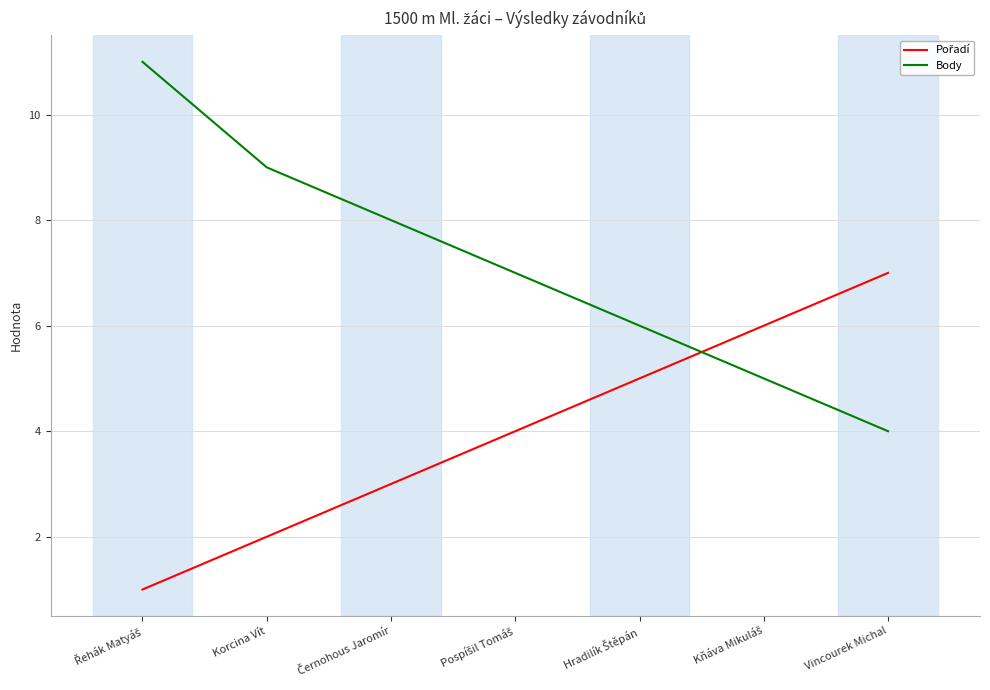

What is the total value across all series at Vincourek Michal?

11